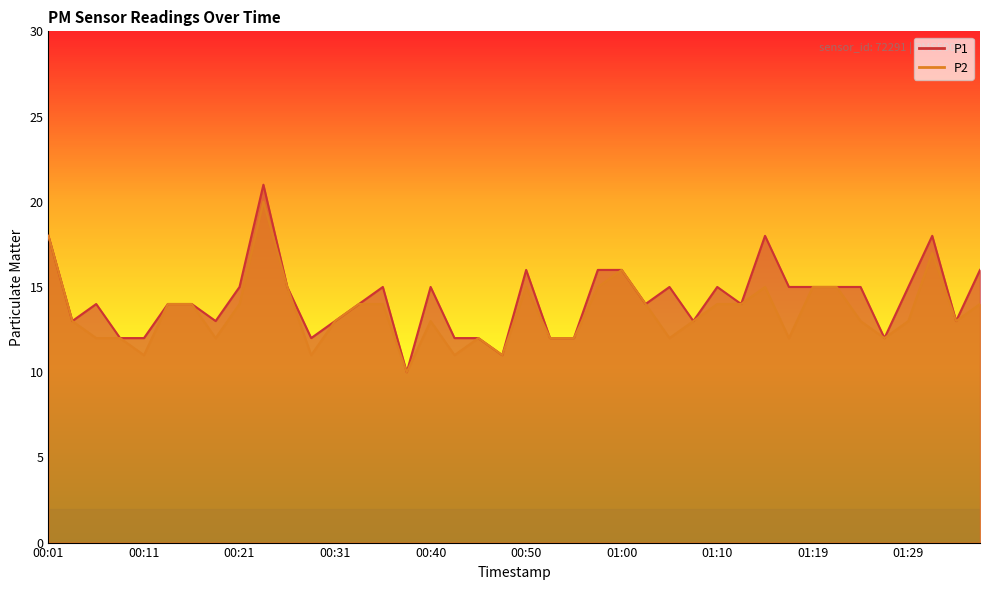

What are all the series names shown in the legend?

P1, P2